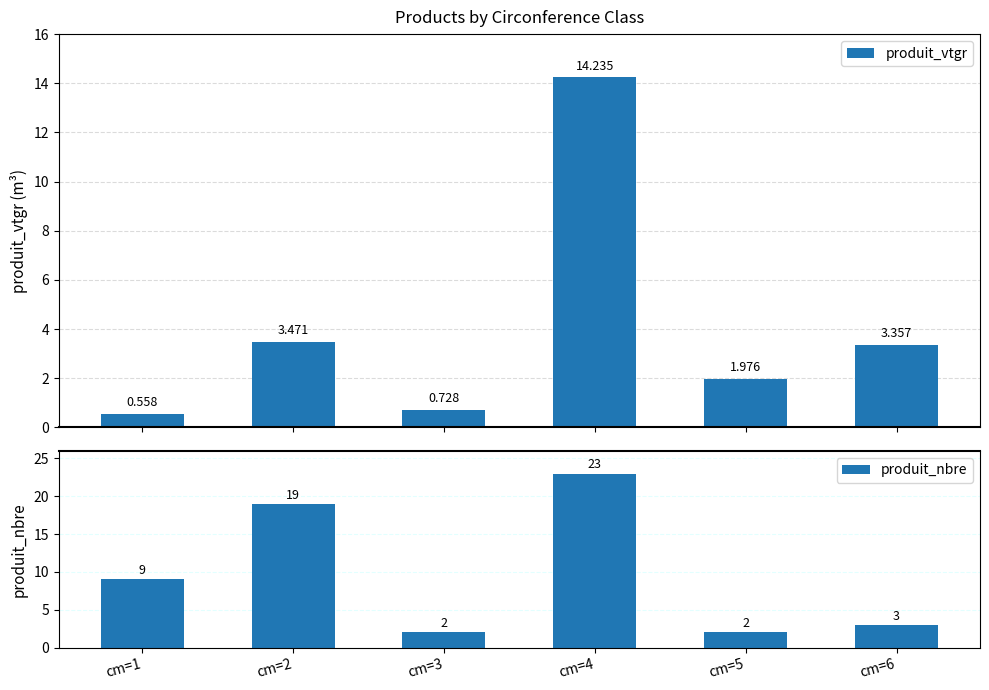

Reading left to right, transcribe all the data shown in this chart.

produit_vtgr: 0.6	3.5	0.7	14.2	2.0	3.4
produit_nbre: 9.0	19.0	2.0	23.0	2.0	3.0